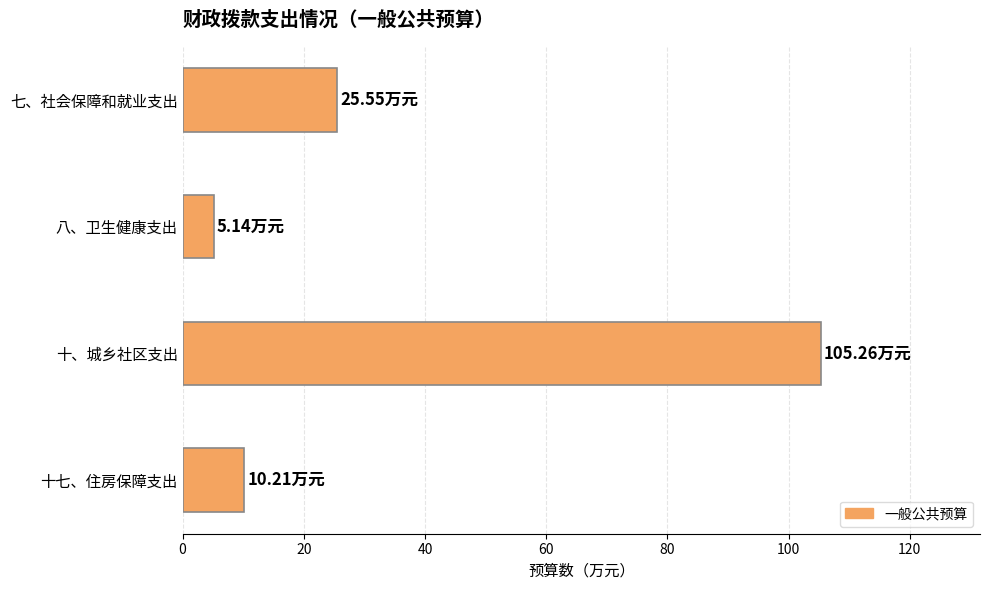

What is the sum of the values at 十、城乡社区支出 and 八、卫生健康支出?

110.4